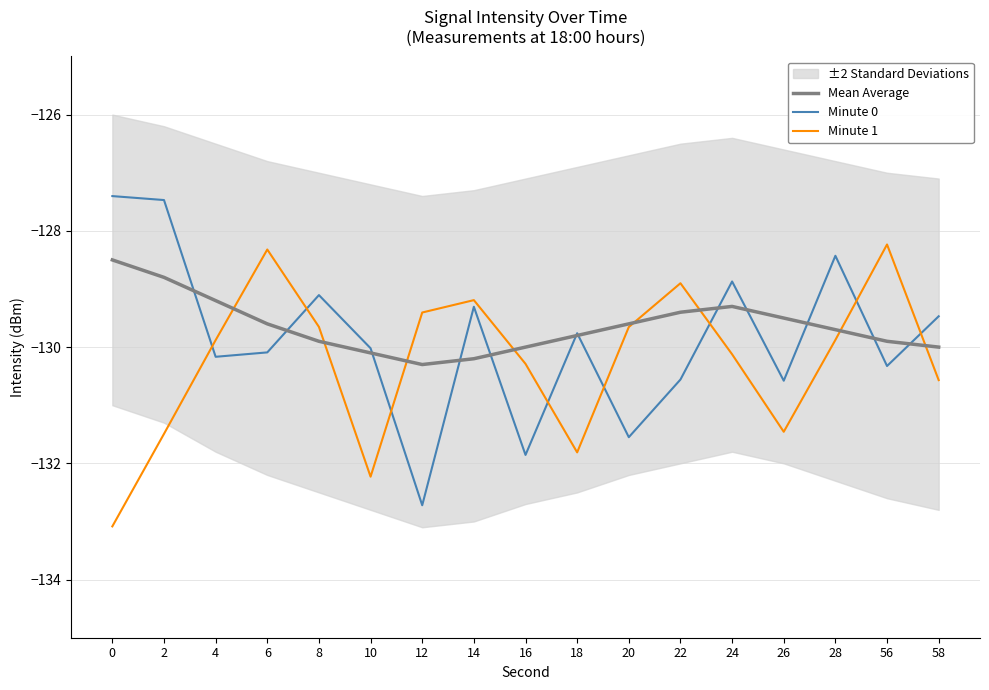

Where is the first local maximum for Minute 0?

8